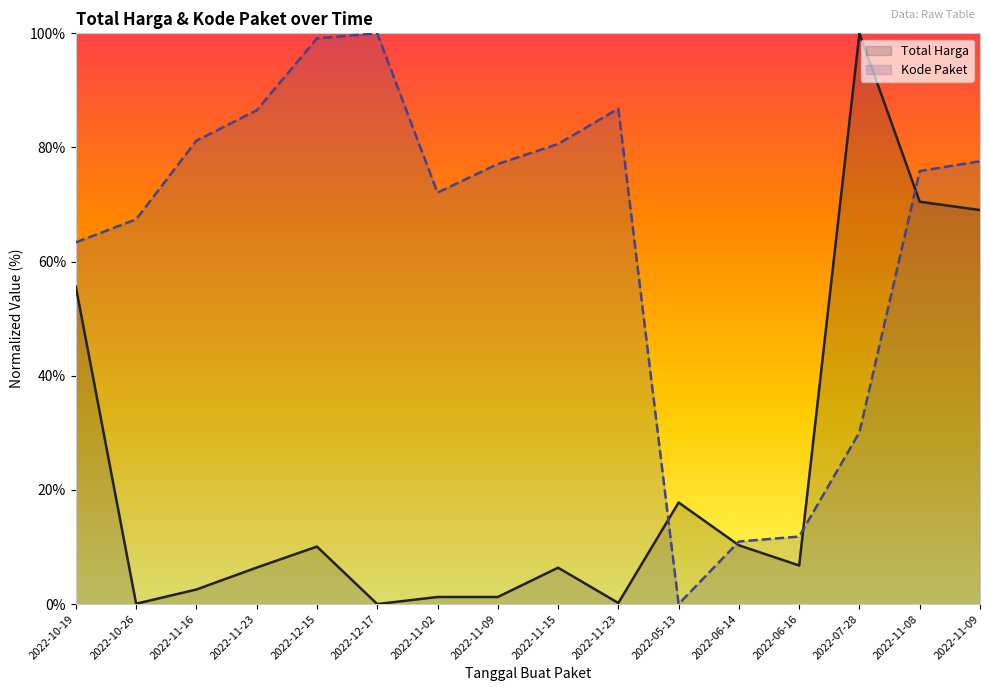

Rank the categories by Total Harga value from lowest to highest.

2022-12-17, 2022-10-26, 2022-11-23, 2022-11-02, 2022-11-09, 2022-11-16, 2022-11-15, 2022-11-23, 2022-06-16, 2022-12-15, 2022-06-14, 2022-05-13, 2022-10-19, 2022-11-09, 2022-11-08, 2022-07-28